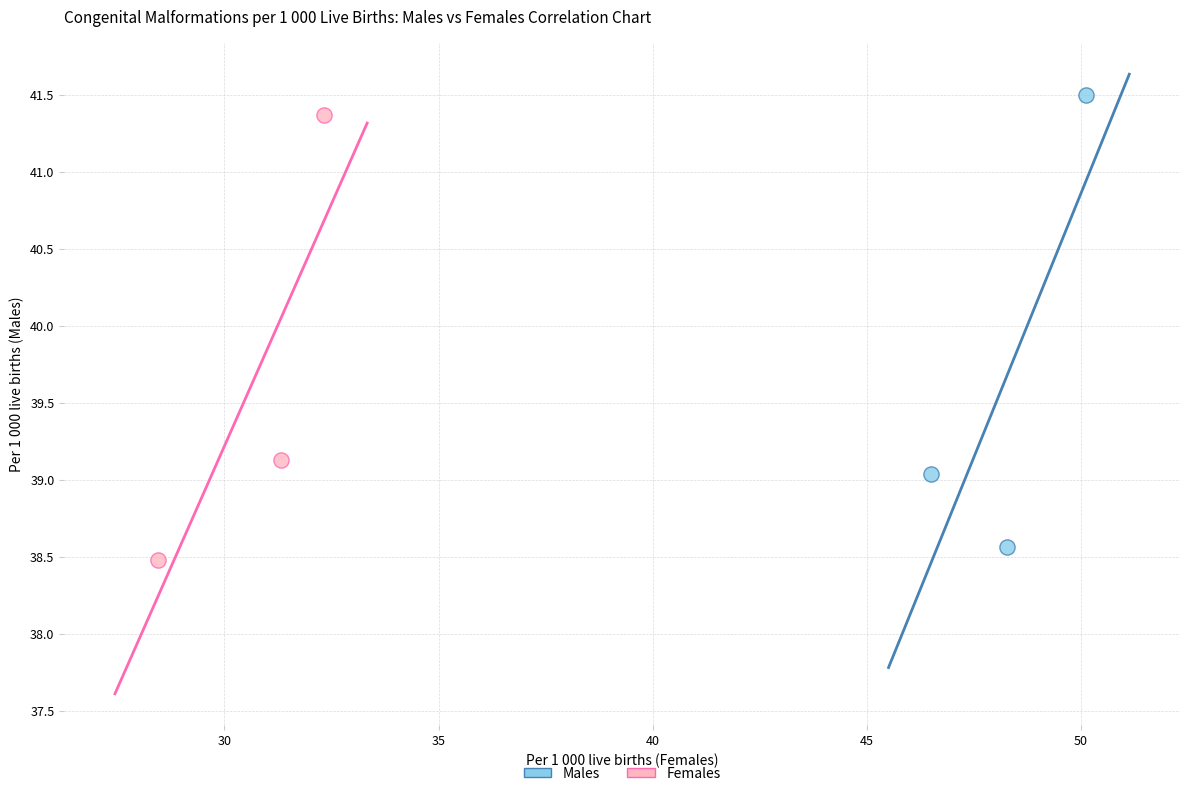

Which series has the widest spread of Y values?

Males